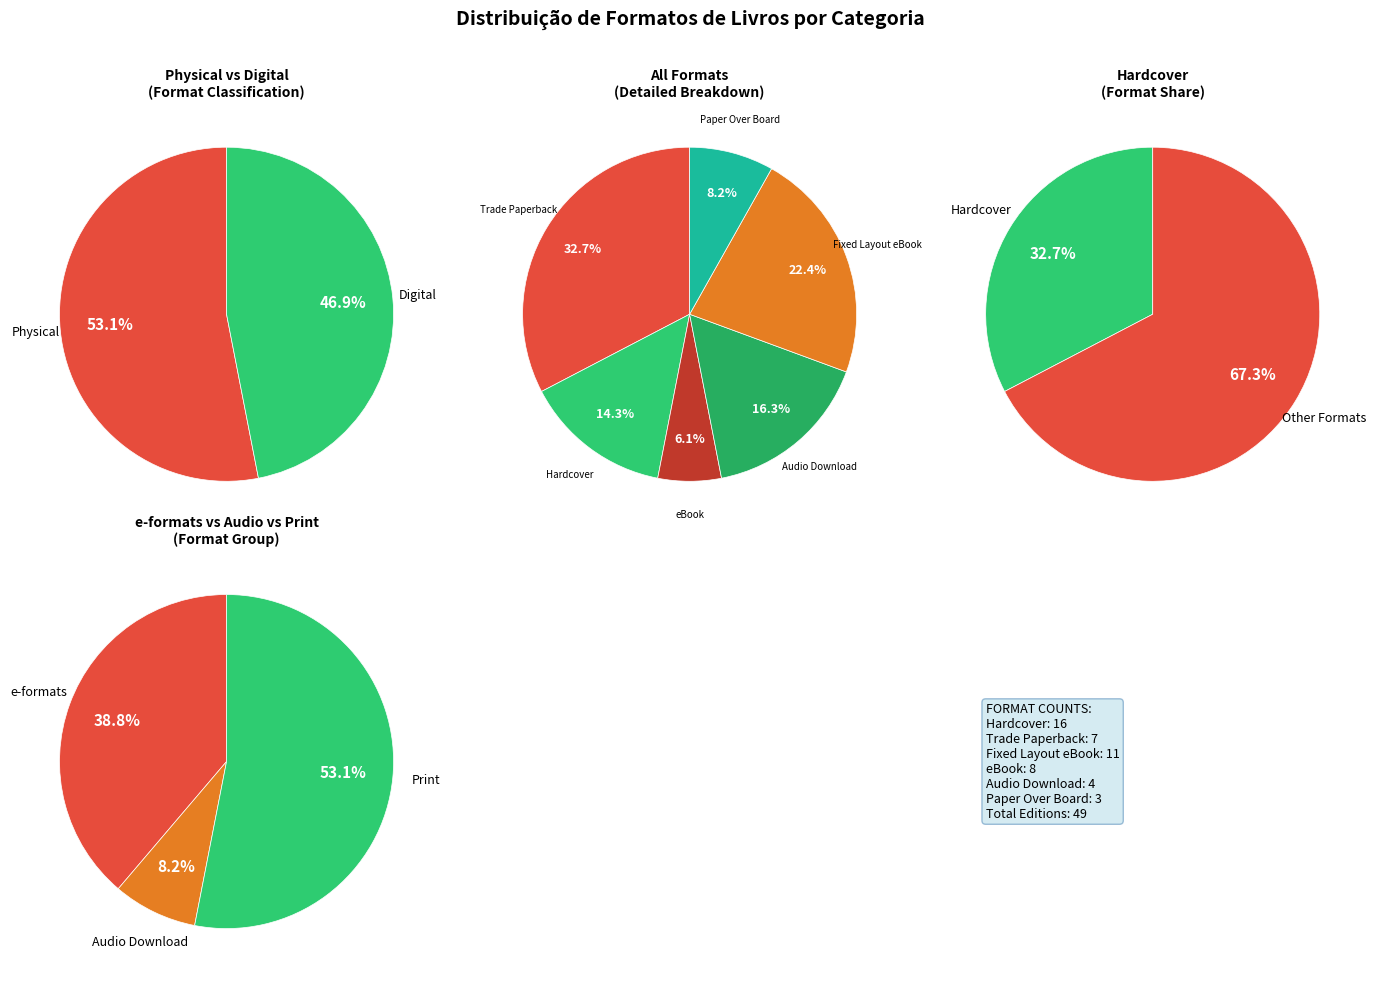

What is the smallest slice in the pie chart?

Paper Over Board